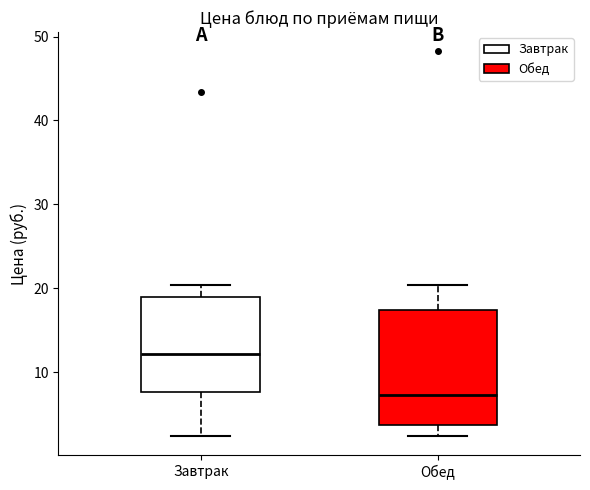

Where does the median line of the box for Обед sit on the y-axis? The values are not printed on the chart, so give them approximately, as read against the axis.

7